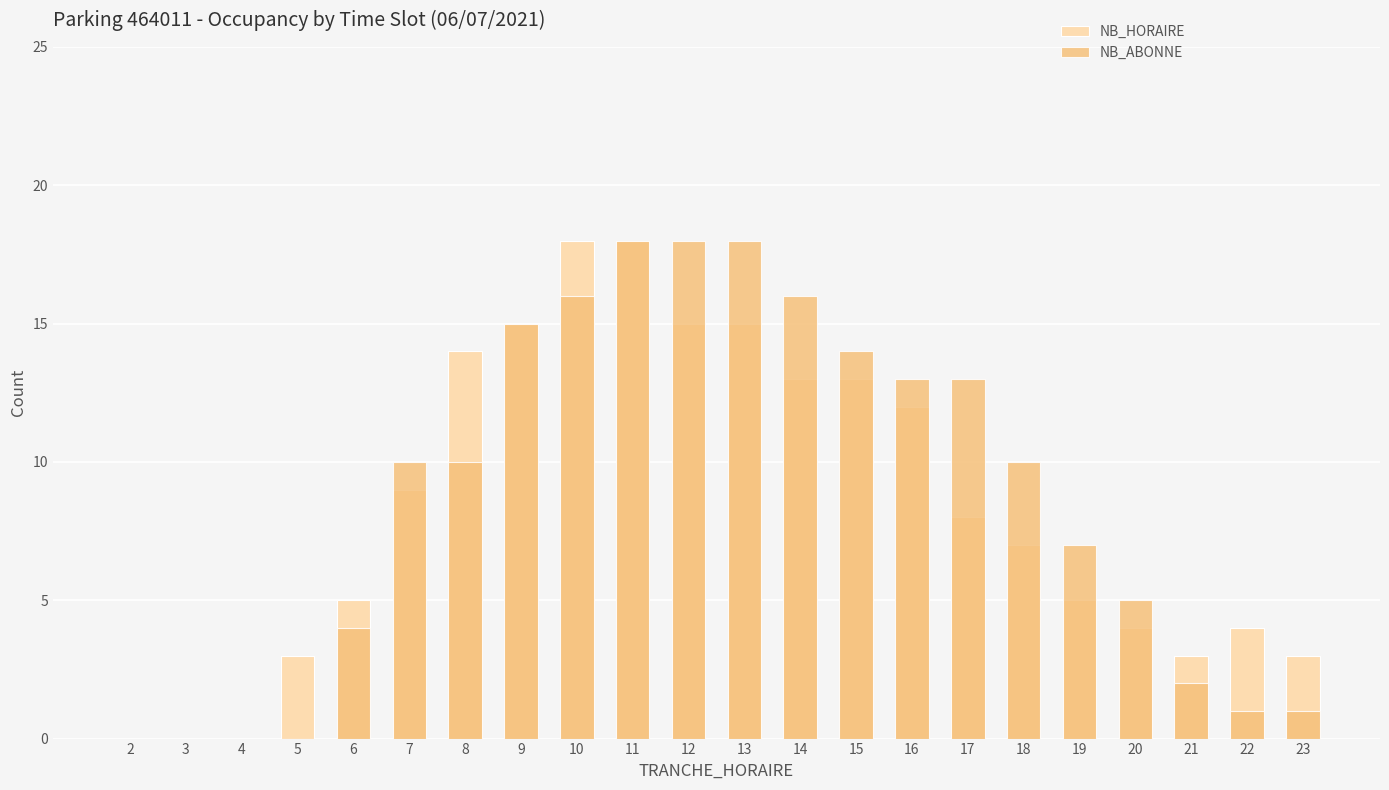

How many distinct data groups are displayed?

2